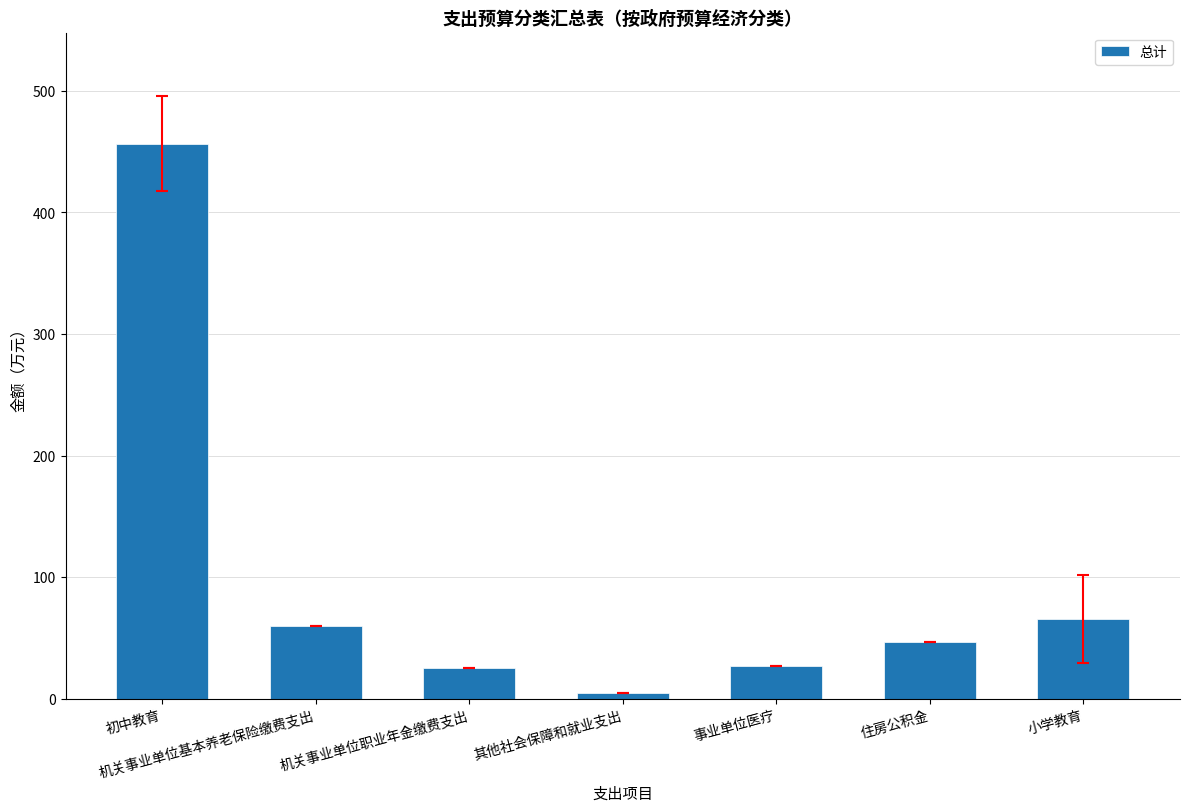

What is the label of the 5th bar from the left?

事业单位医疗